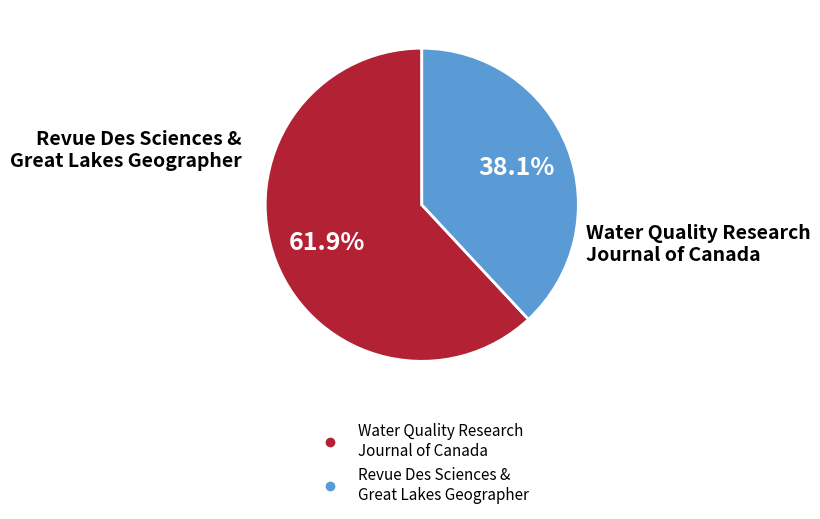

Is there any slice that represents more than half of the pie?

Yes